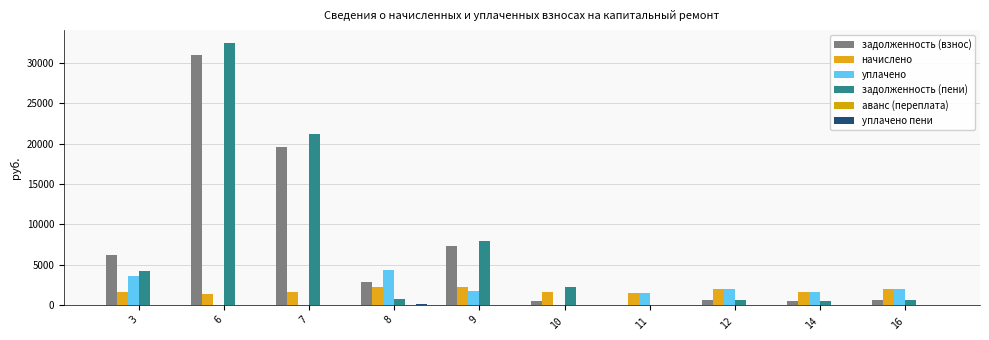

At which category is the sum across all series the highest?

6